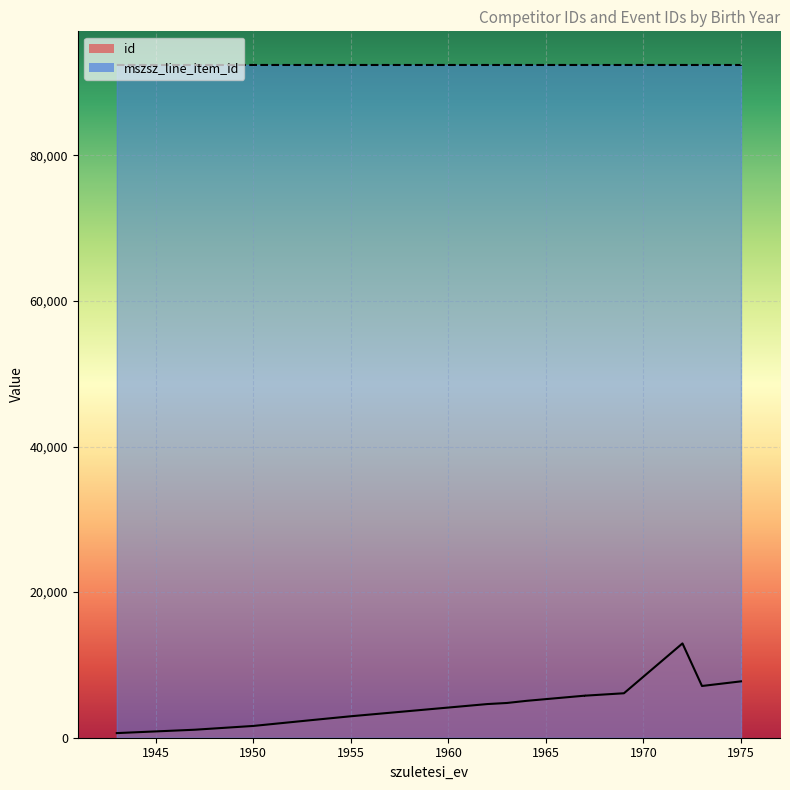

What is the label of the 14th point from the right?

1969